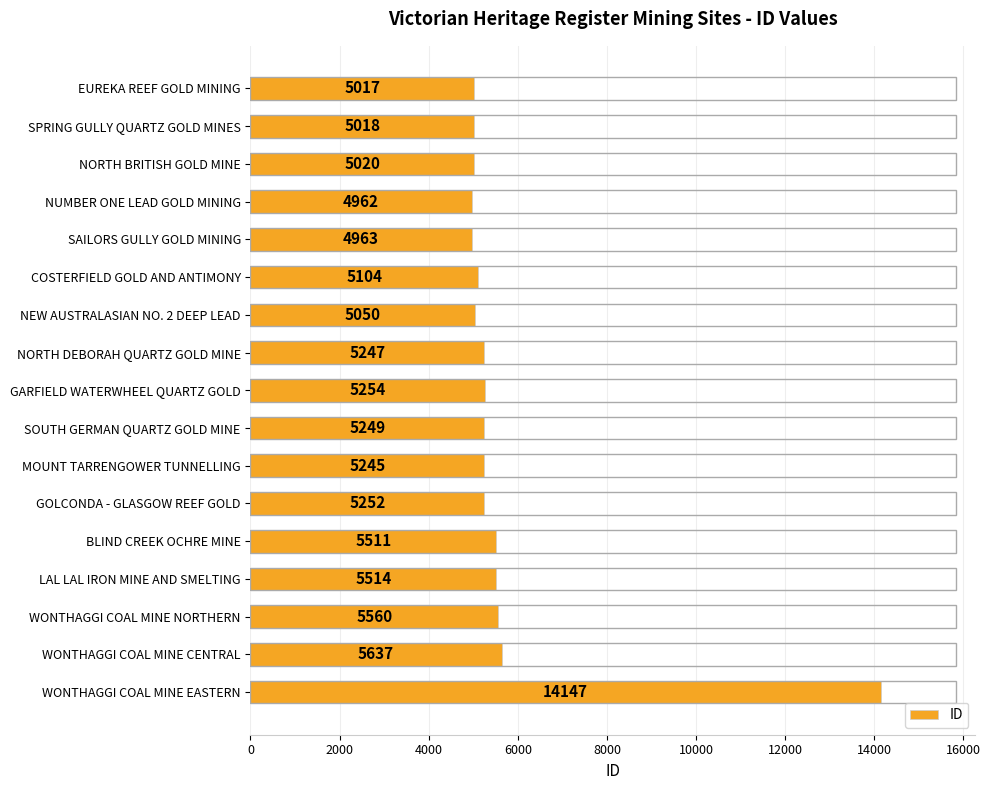

What is the maximum value shown in the chart?

14147